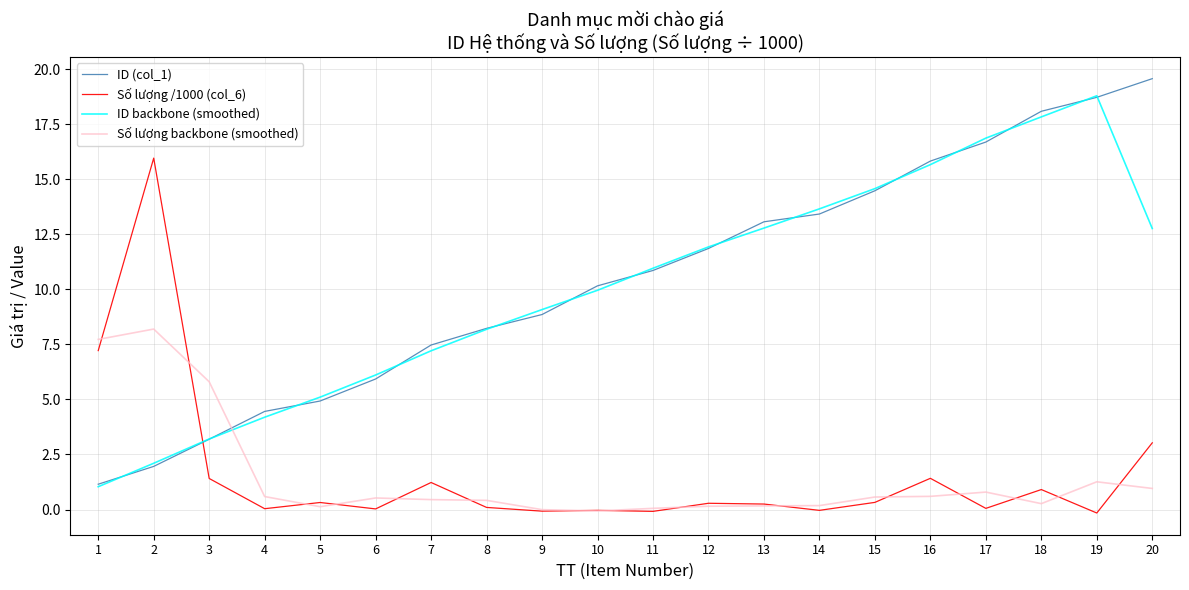

Count the number of categories in the chart.

20